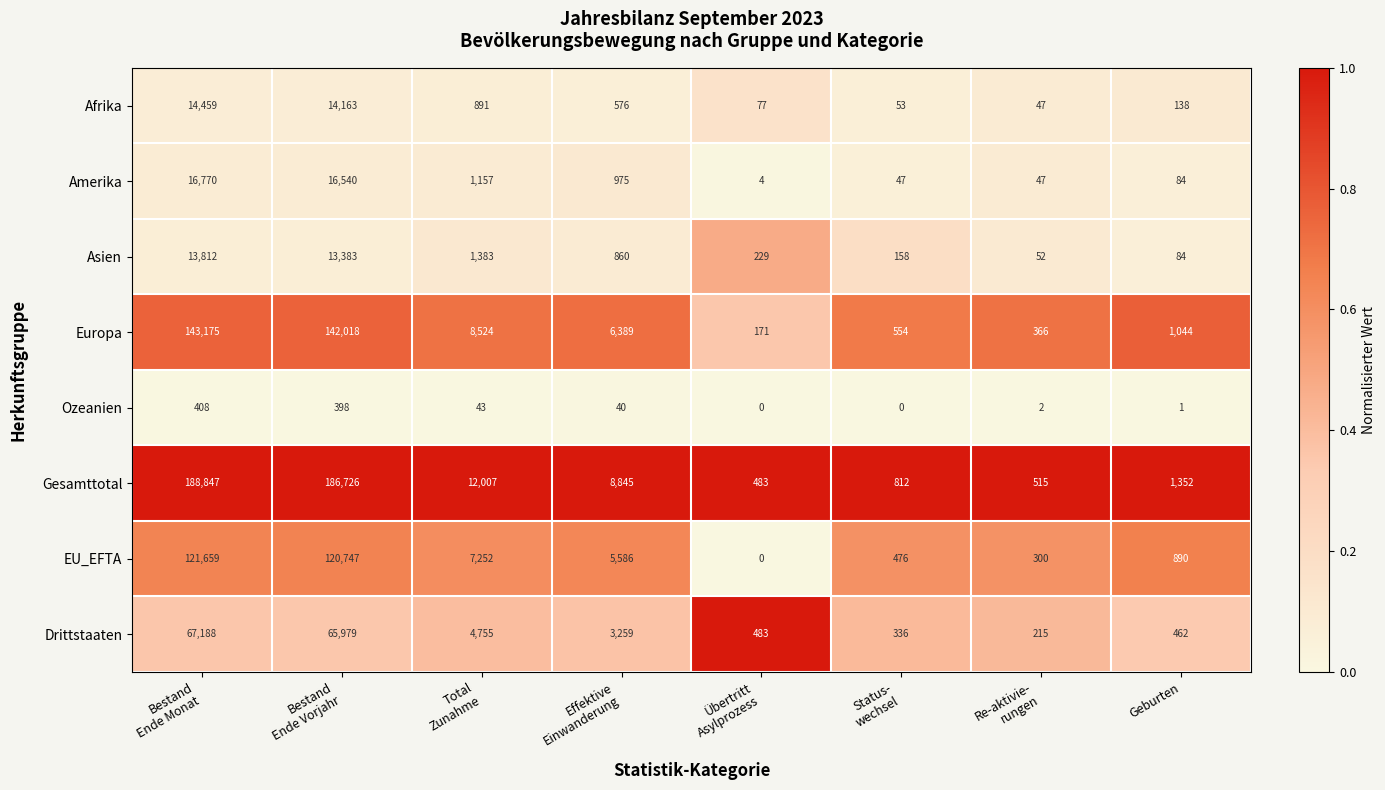

Which label corresponds to the largest value in the chart?

Bestand
Ende Monat